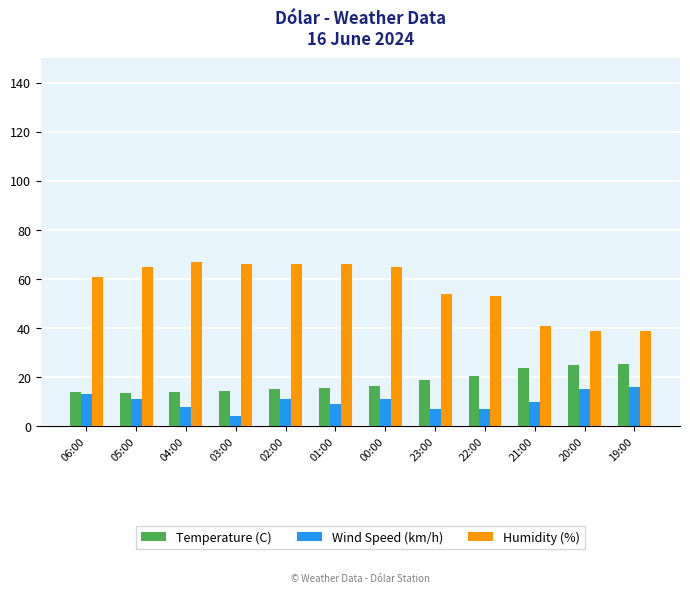

What are all the series names shown in the legend?

Temperature (C), Wind Speed (km/h), Humidity (%)